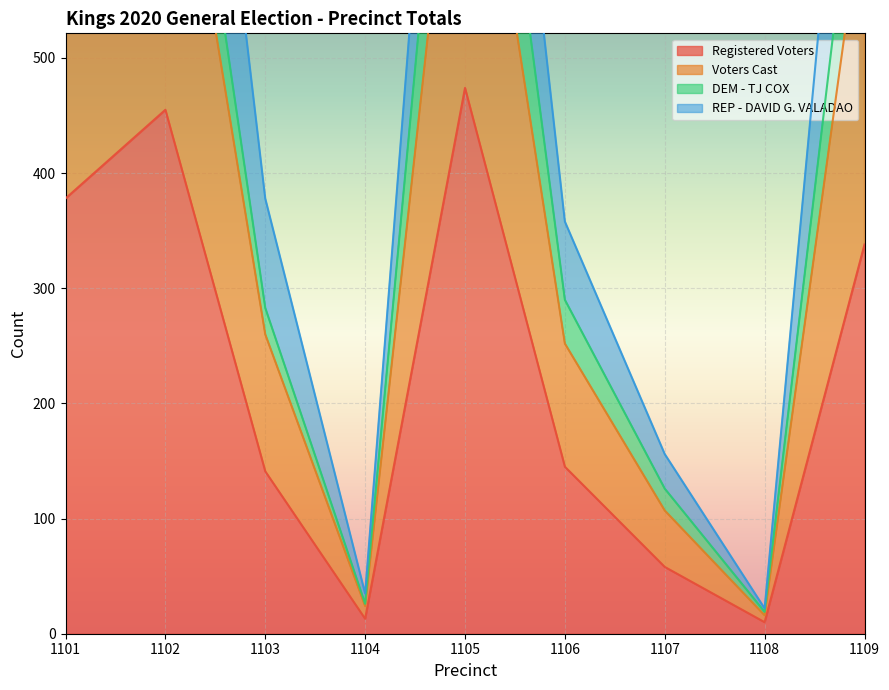

What is the minimum value for Voters Cast?

22